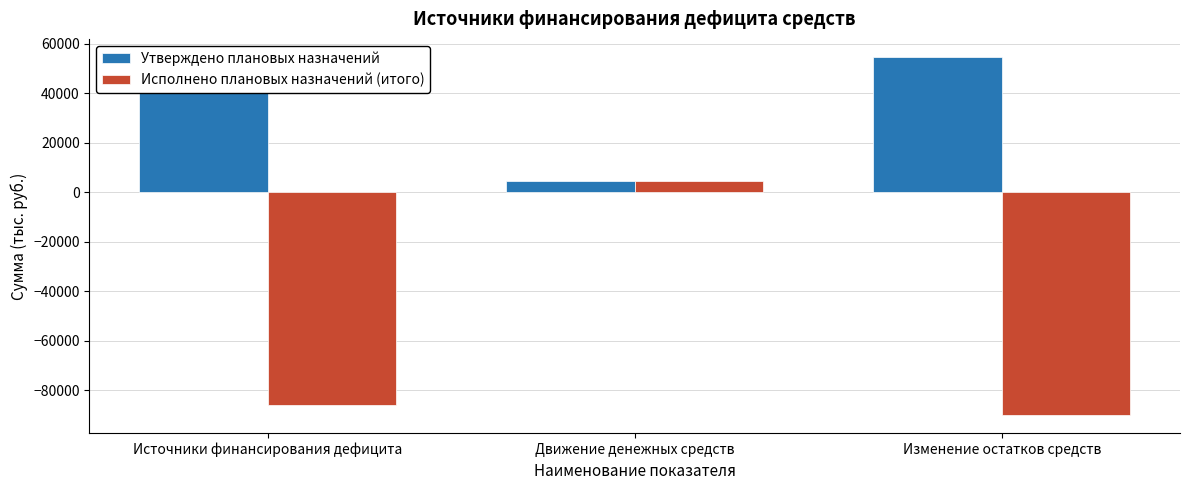

Does the chart contain any negative values?

Yes